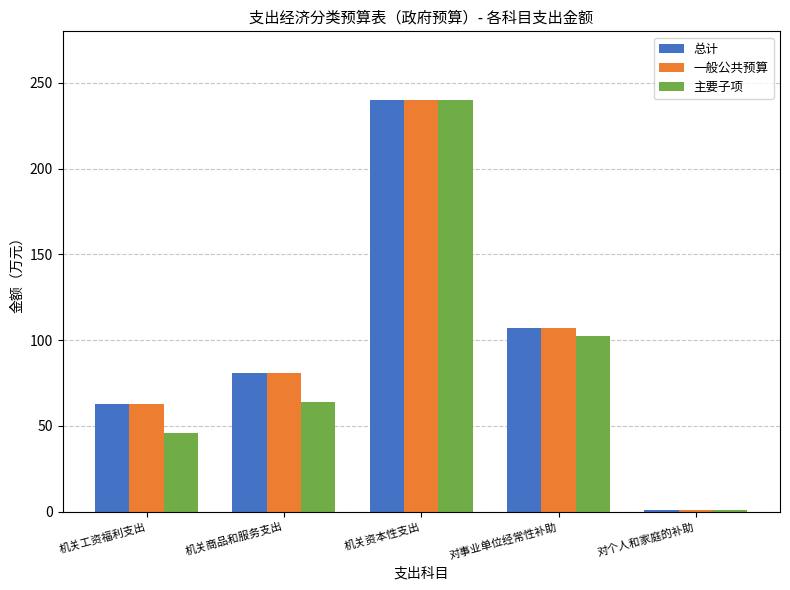

What is the average value of the 主要子项 series?

90.7